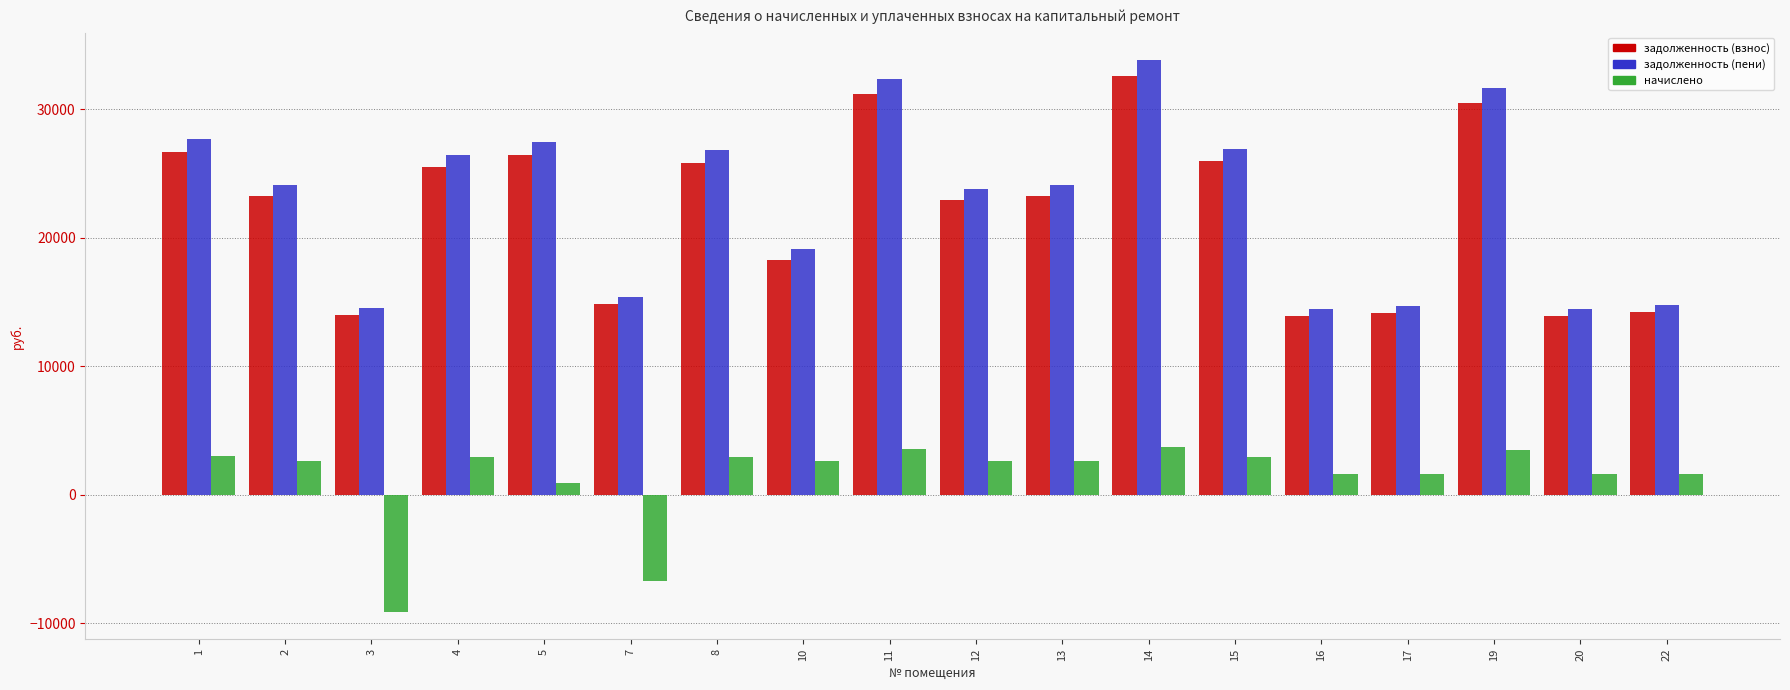

Rank the series at 3 from lowest to highest value.

начислено, задолженность (взнос), задолженность (пени)